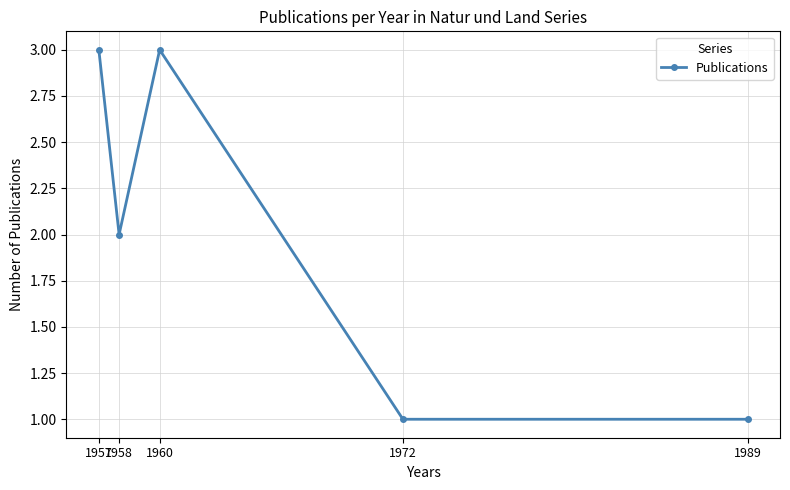

Reading left to right, what are all the values shown in this chart?

3	2	3	1	1